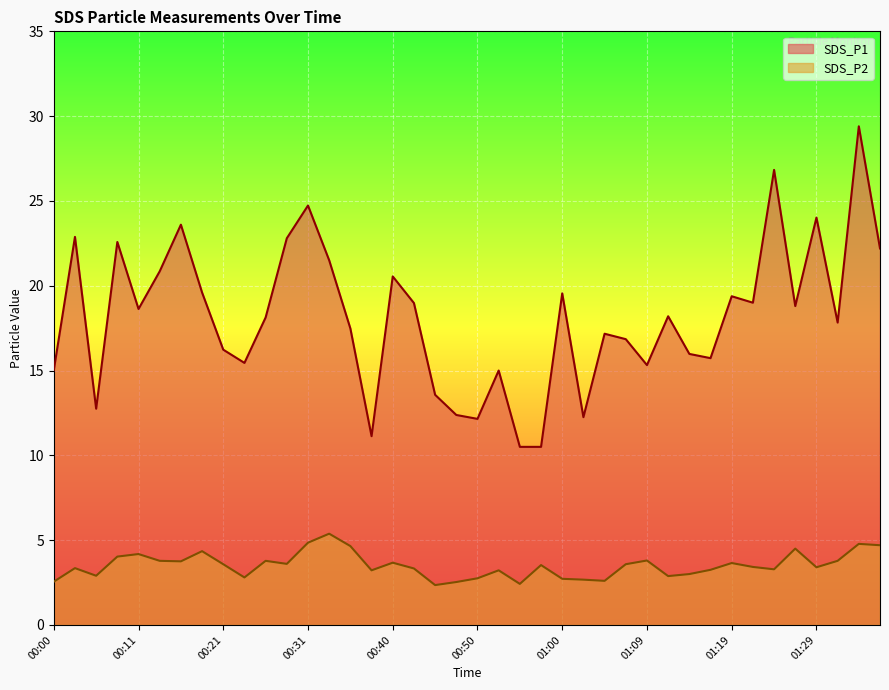

What are all the series names shown in the legend?

SDS_P1, SDS_P2